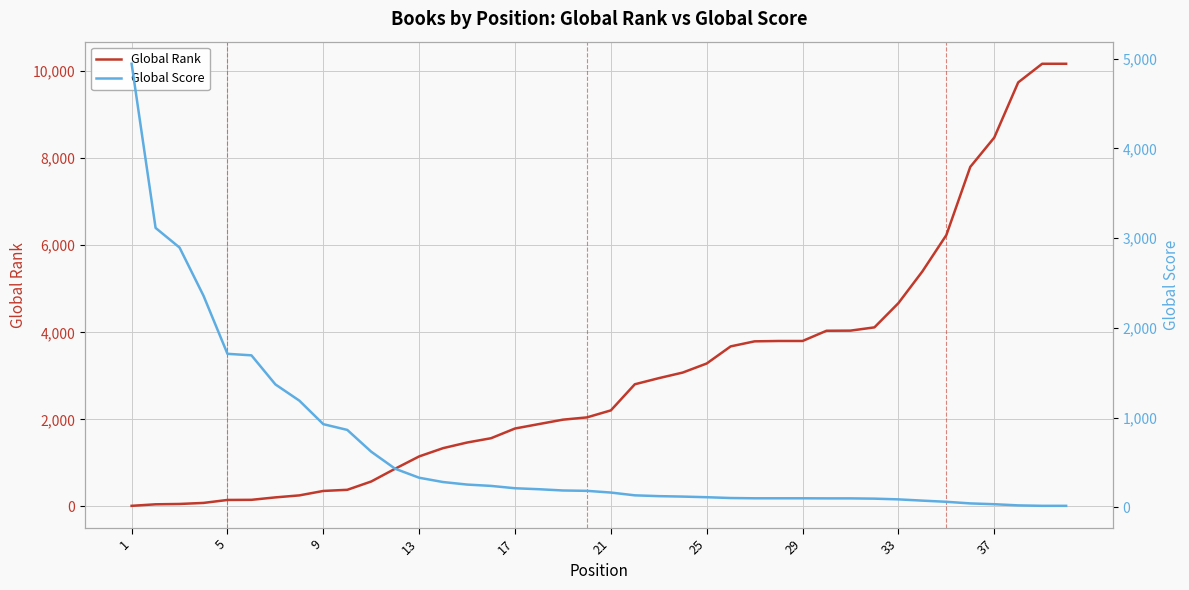

List the series in order of their peak value, highest first.

Global Rank, Global Score